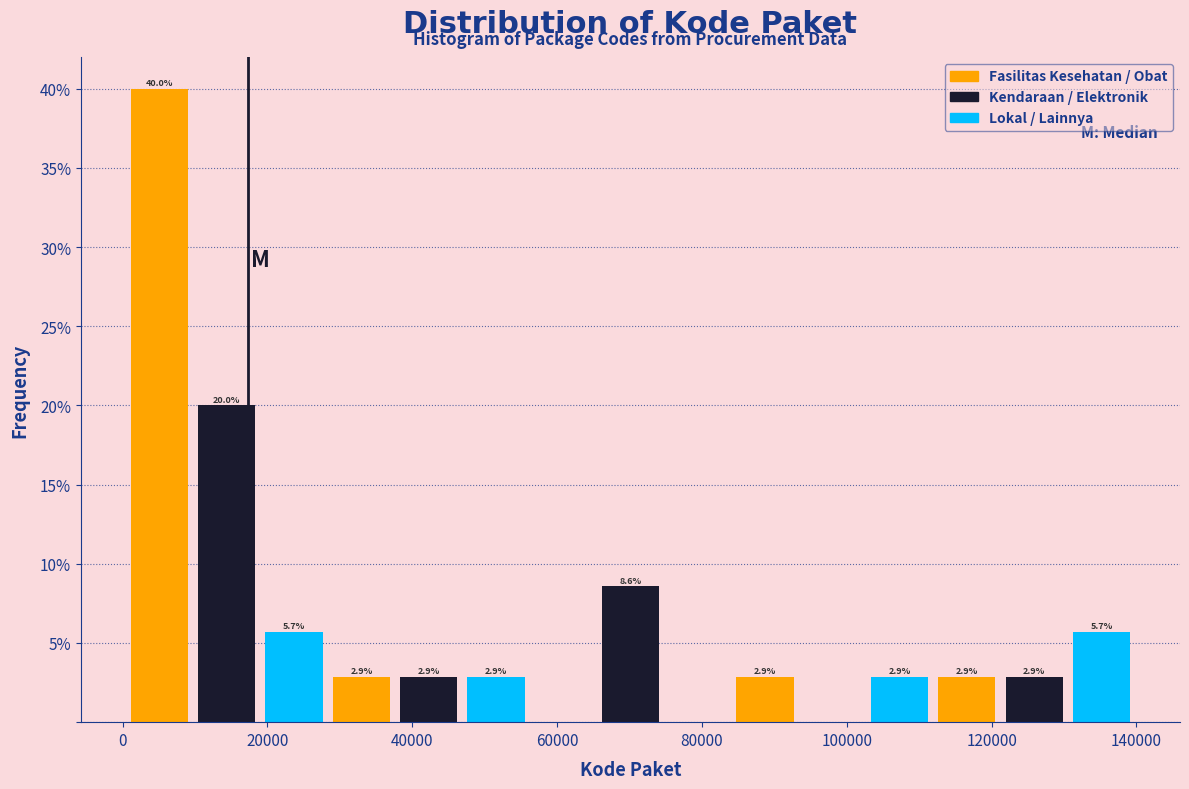

Over which range of the x-axis is the bar tallest?

0 to 10000